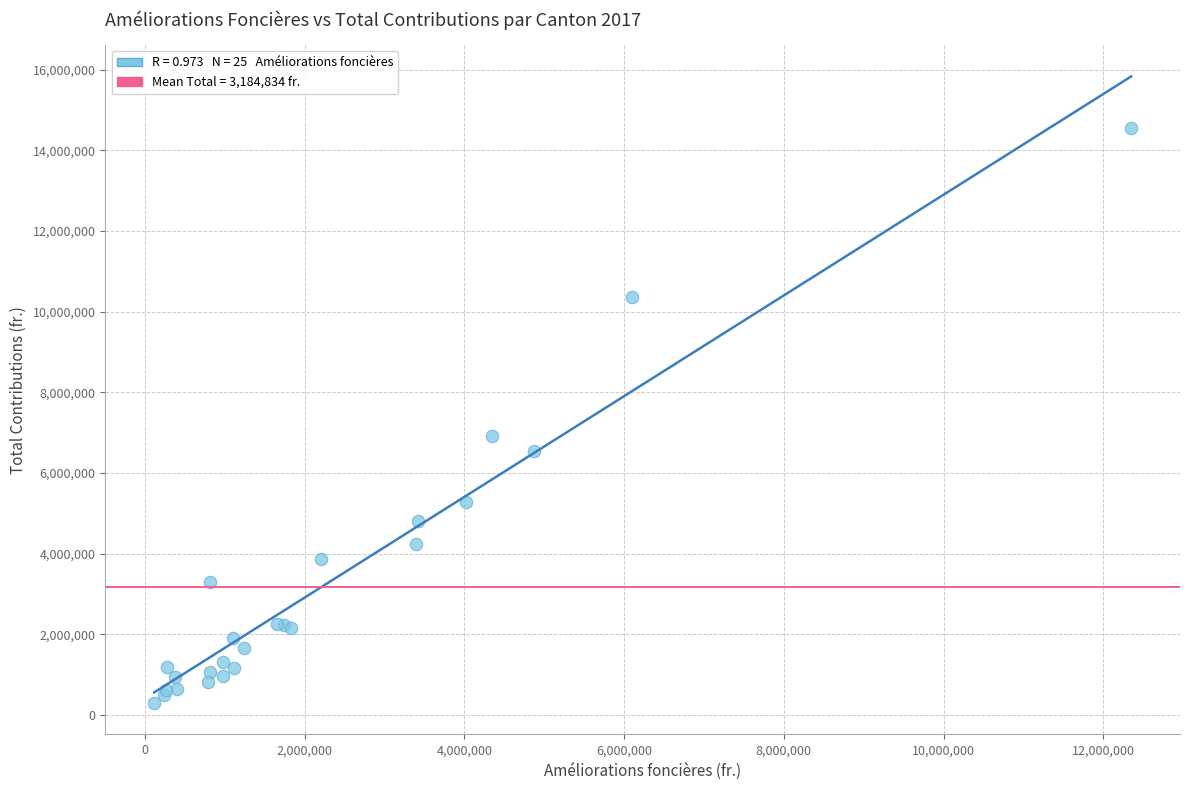

What Y value in the scatter plot is closest to 7424523?

6914227